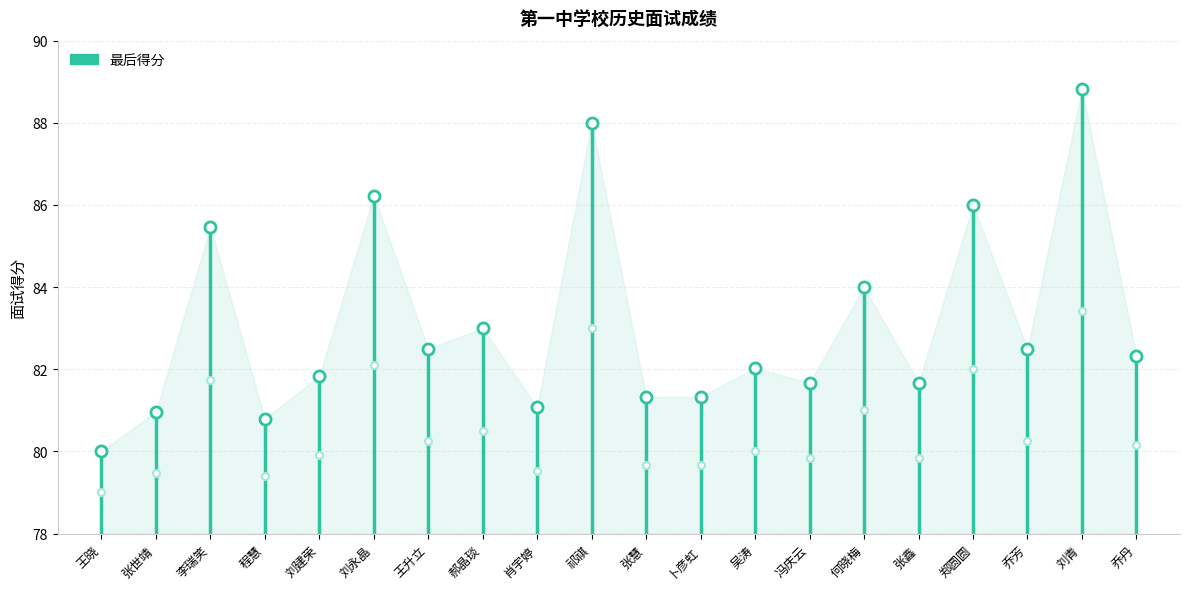

What is the average value?

83.1